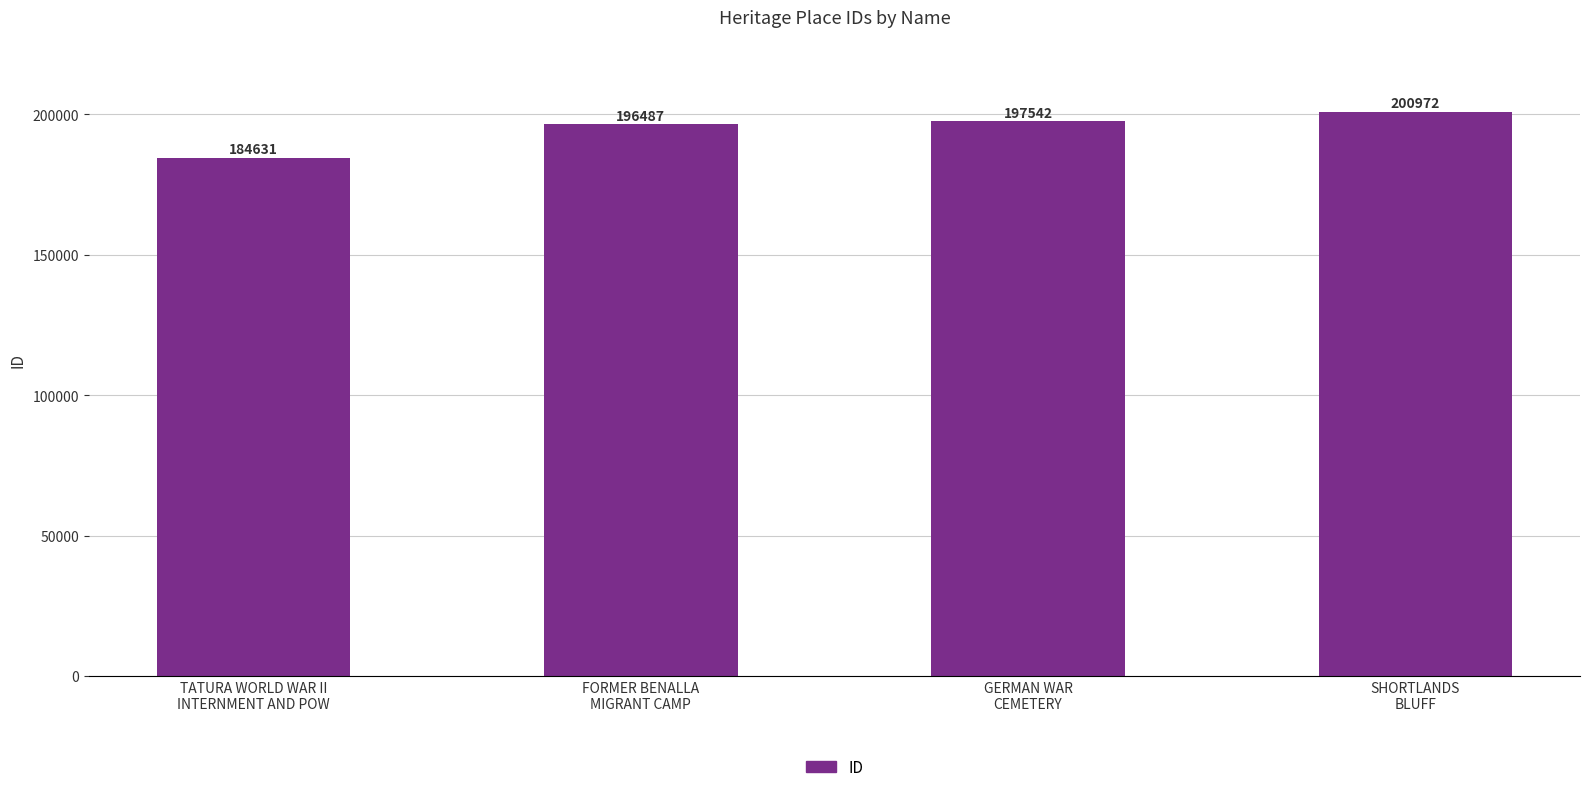

List the labels in order of value, smallest first.

TATURA WORLD WAR II
INTERNMENT AND POW, FORMER BENALLA
MIGRANT CAMP, GERMAN WAR
CEMETERY, SHORTLANDS
BLUFF